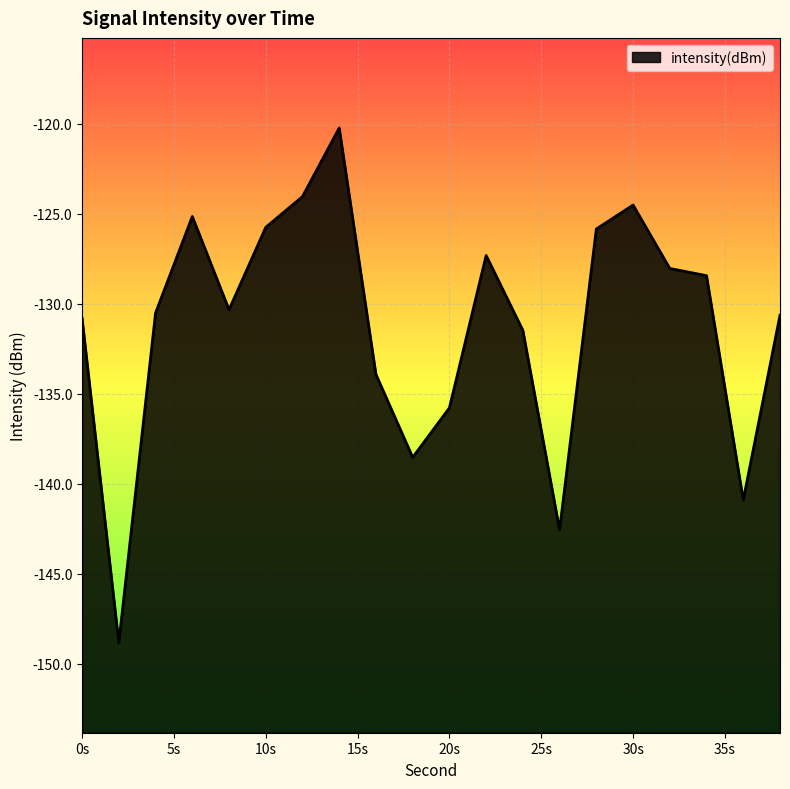

What is the difference between the maximum and minimum values?

28.6